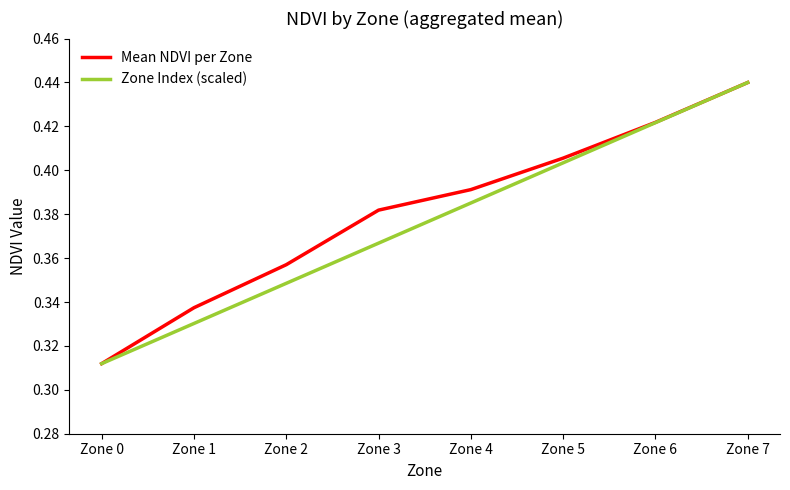

Between Zone 2 and Zone 6, which series saw the biggest shift?

Zone Index (scaled)